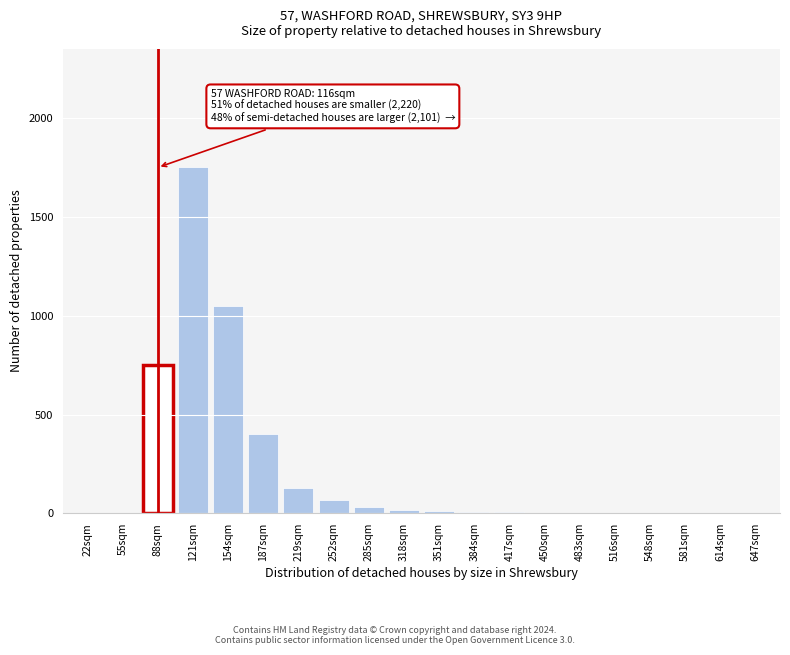

True or false: the data shows 750 at 88sqm.

True